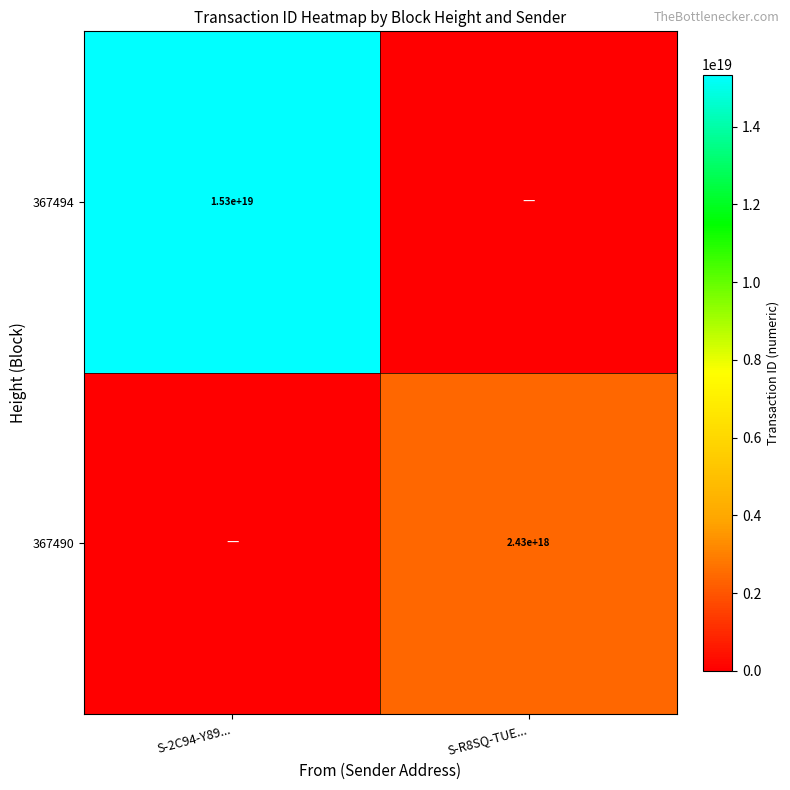

True or false: 367494 has a value of 25972067772268417024 at S-2C94-Y89....

False